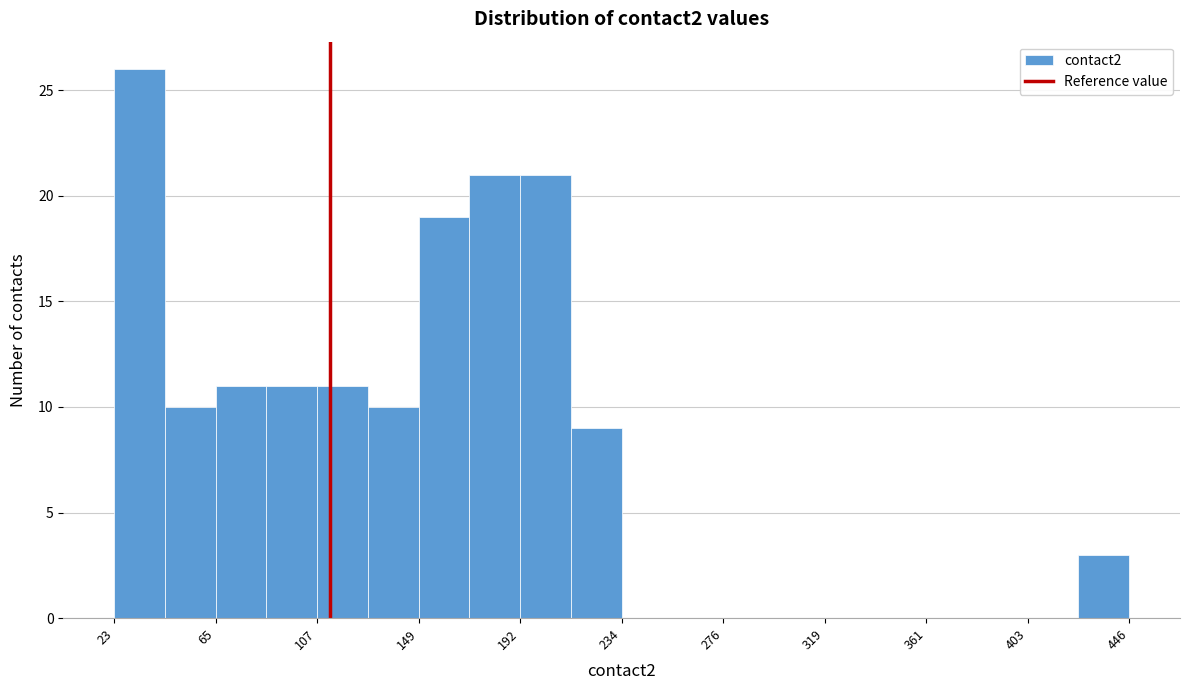

What is the height of the bar covering 150 to 170 on the x-axis? Neither the bar edges nor the heights are printed on the chart, so give them approximately, as read against the axes.

19